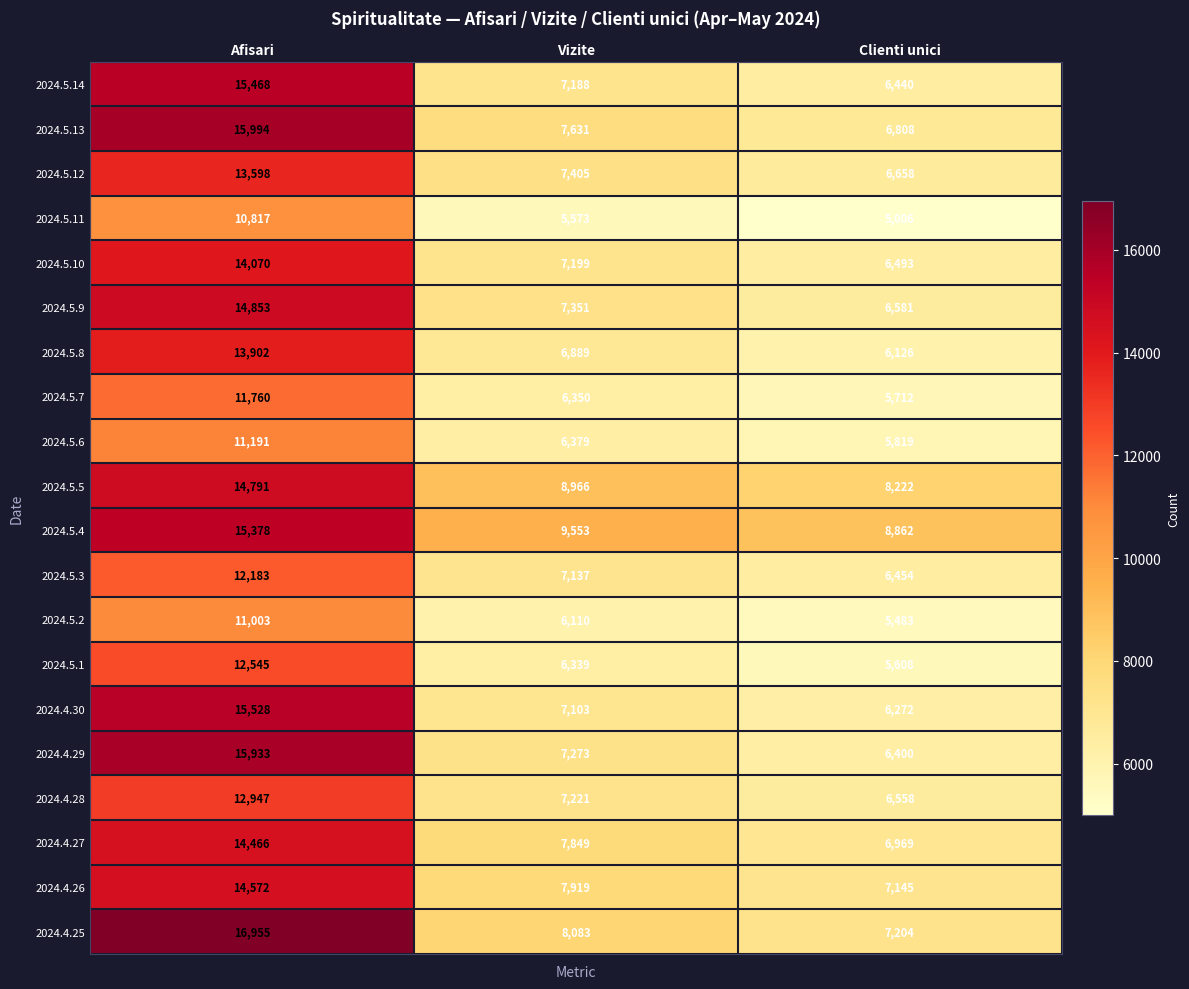

At which label does 2024.4.29 first exceed 7273?

Afisari